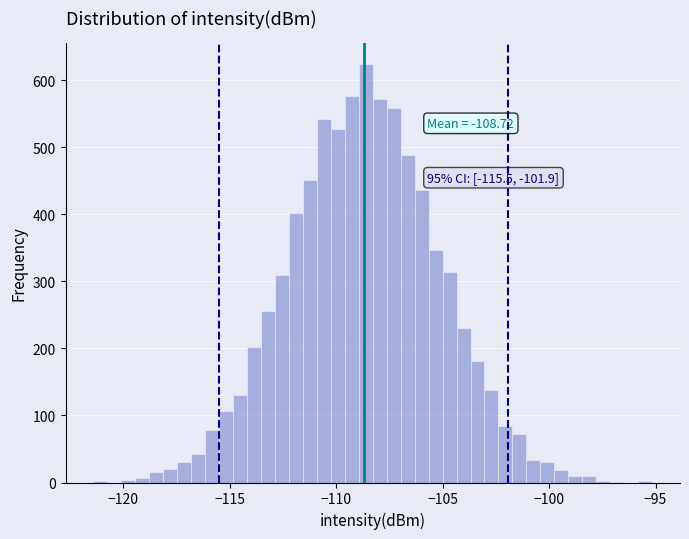

Around what value on the x-axis is the tallest bar? Give the approximate position of its centre, as read against the axis.

-108.5